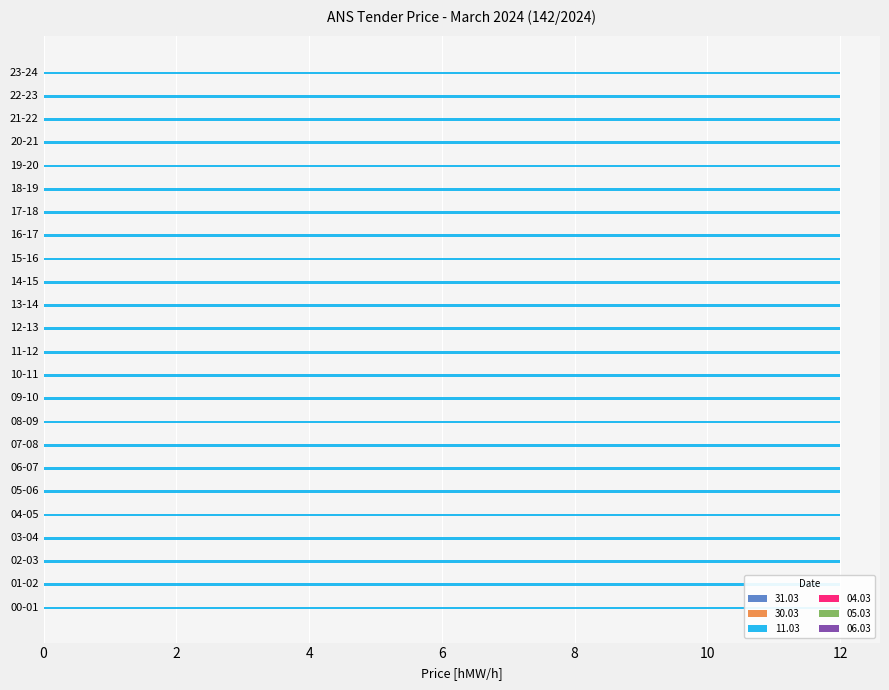

At which category is the sum across all series the highest?

00-01